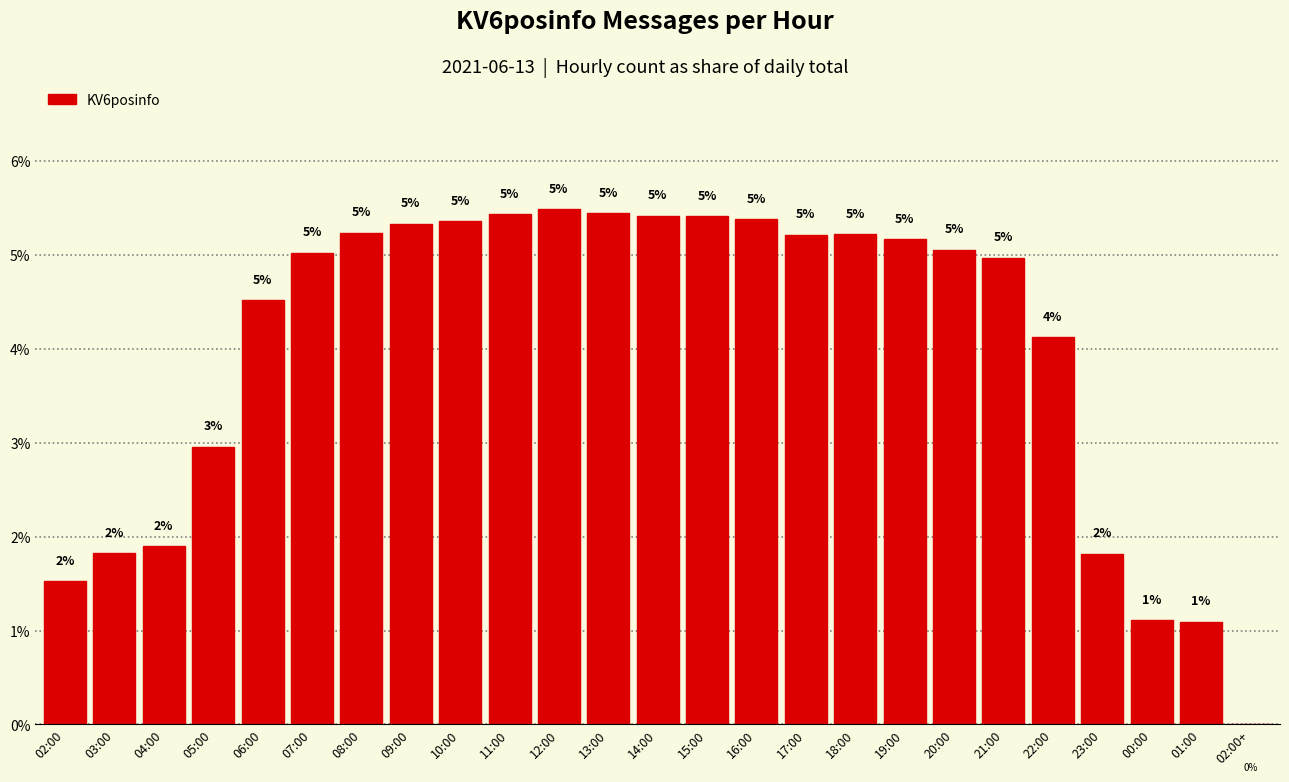

The value at 22:00 is 4.1. True or false?

True